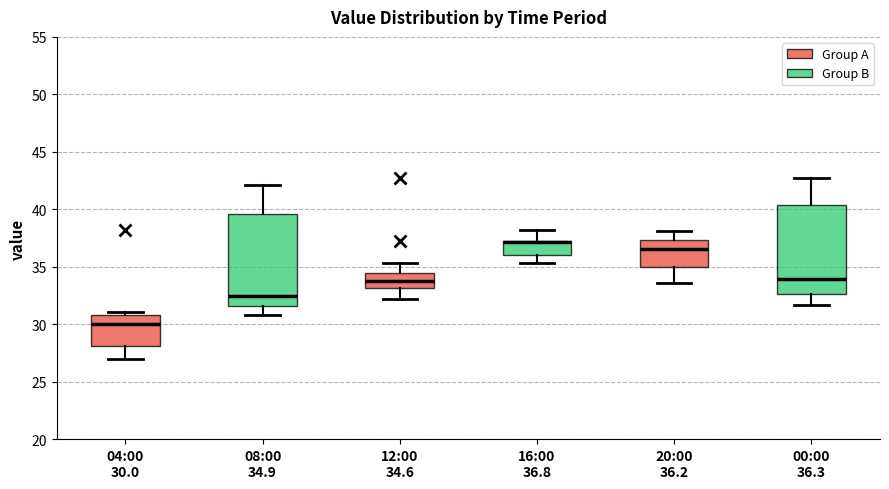

Which box's median line is the highest?

16:00 36.8